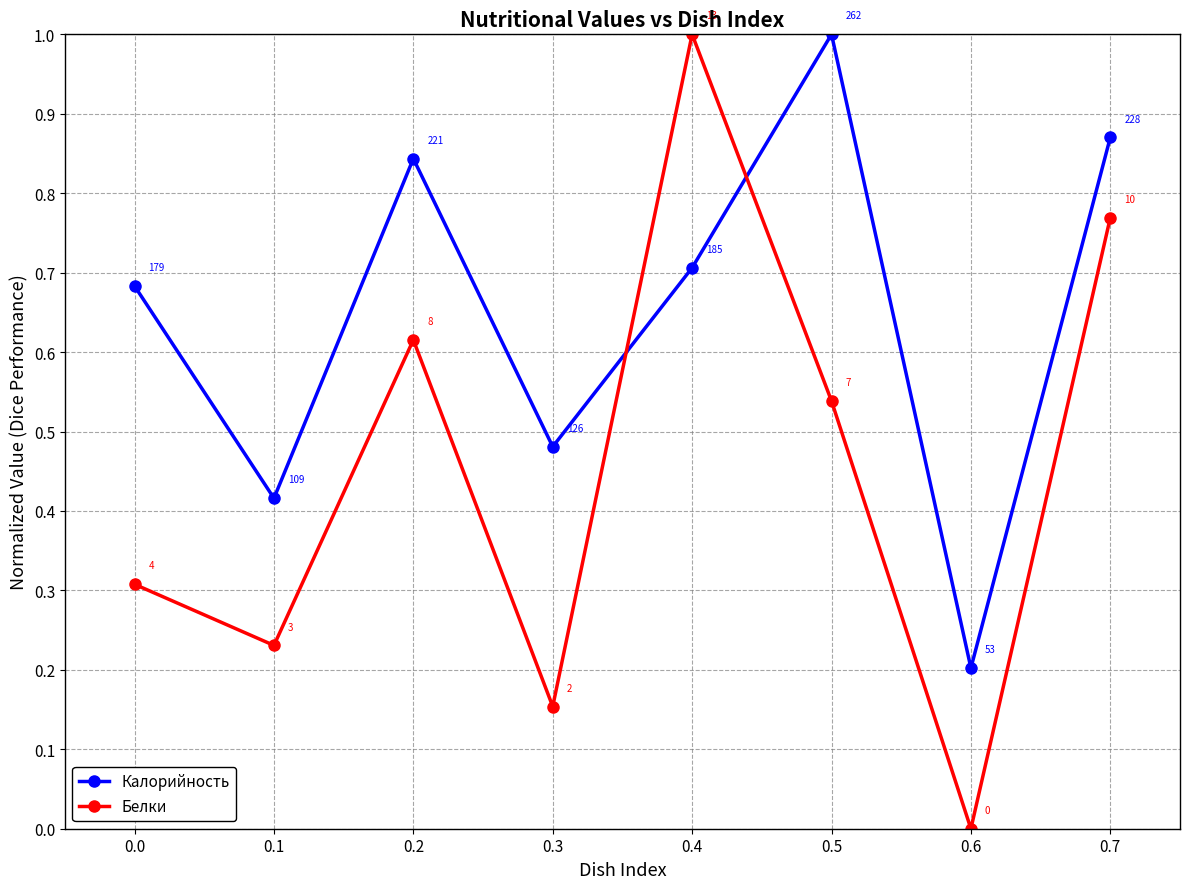

At which category does Калорийность reach its first local valley?

0.1